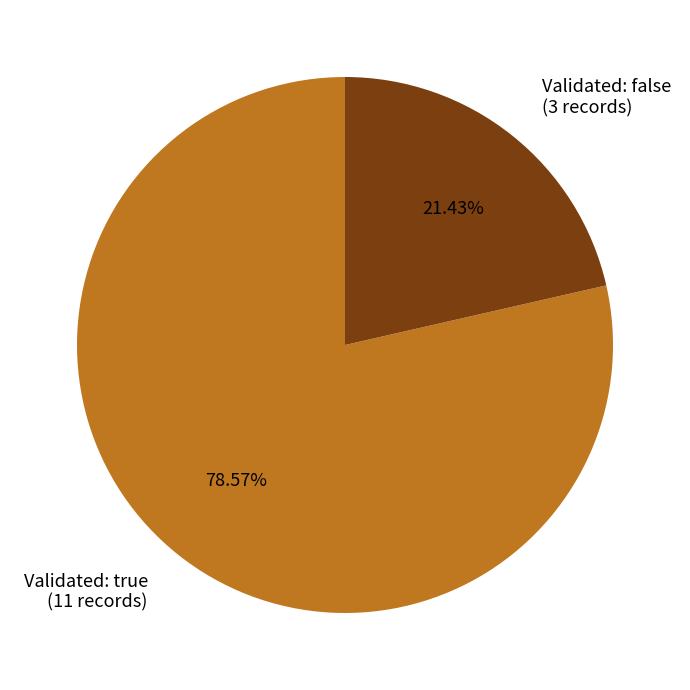

Does any single category account for the majority?

Yes